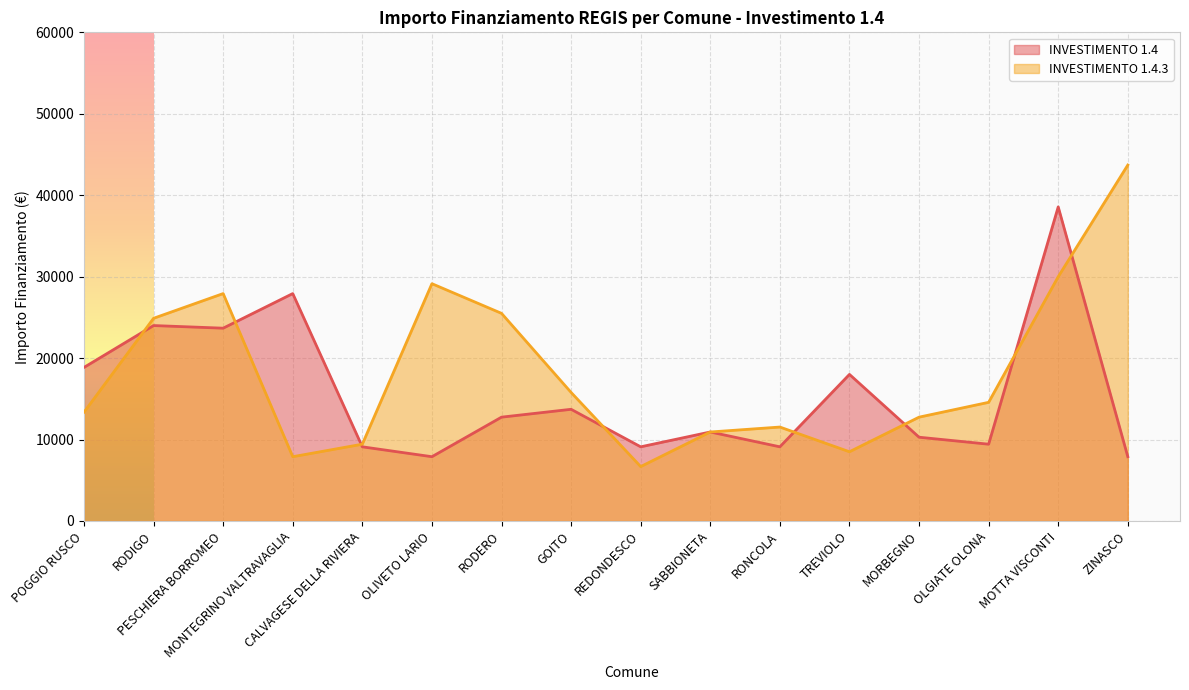

What is the label of the 3rd point from the right?

OLGIATE OLONA